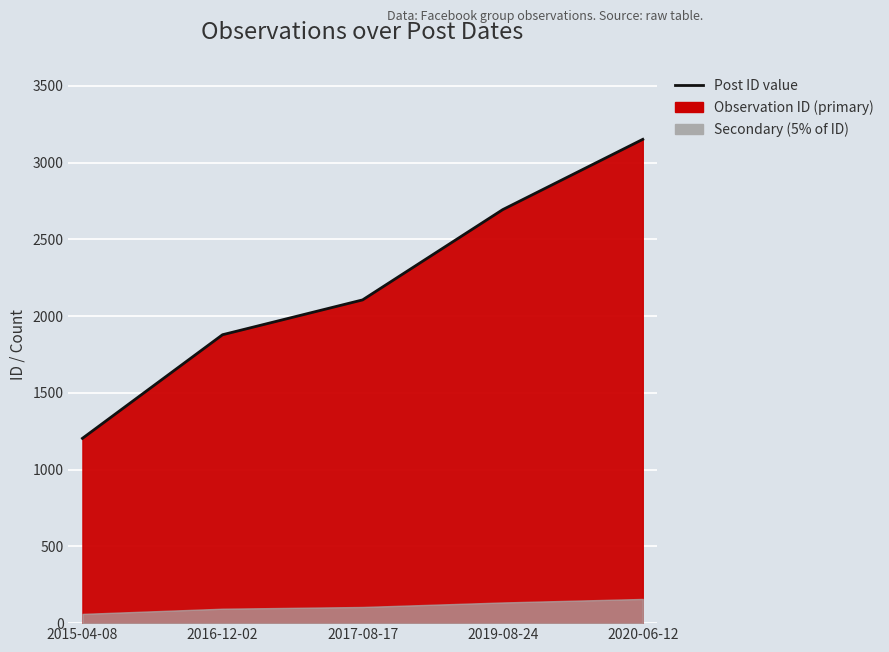

Which has a higher value, 2019-08-24 or 2015-04-08?

2019-08-24